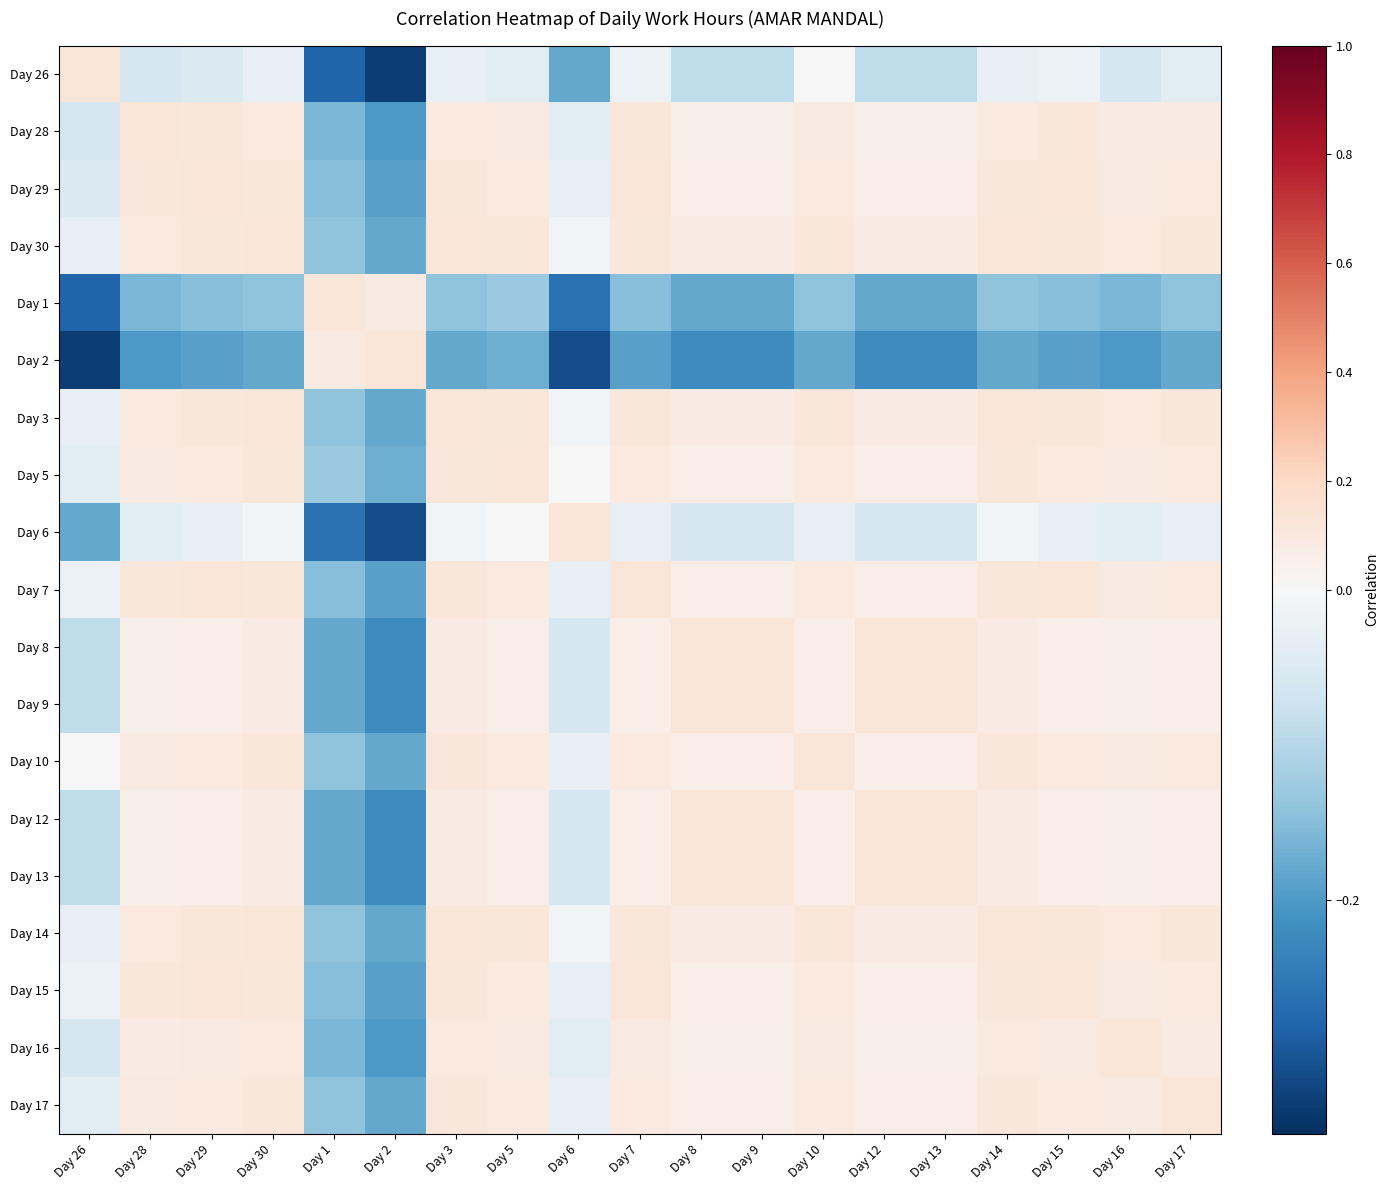

What is the maximum value shown in the chart?

0.1